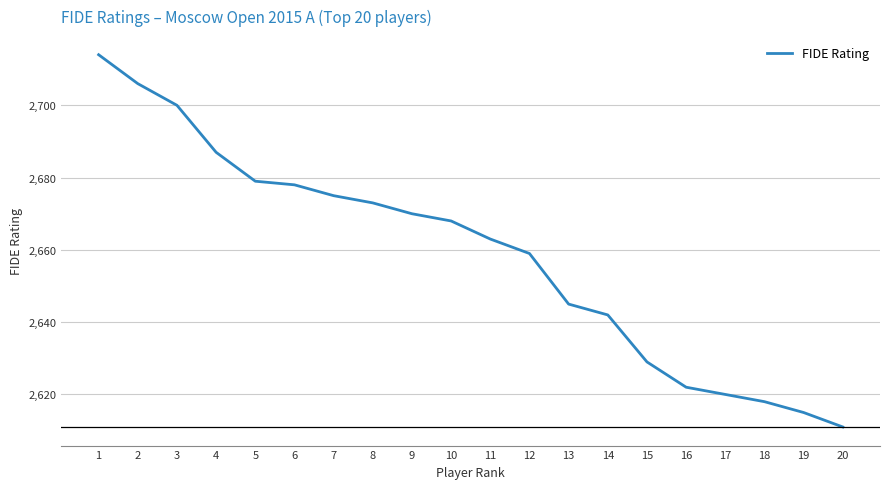

What is the sum of all values?

53174